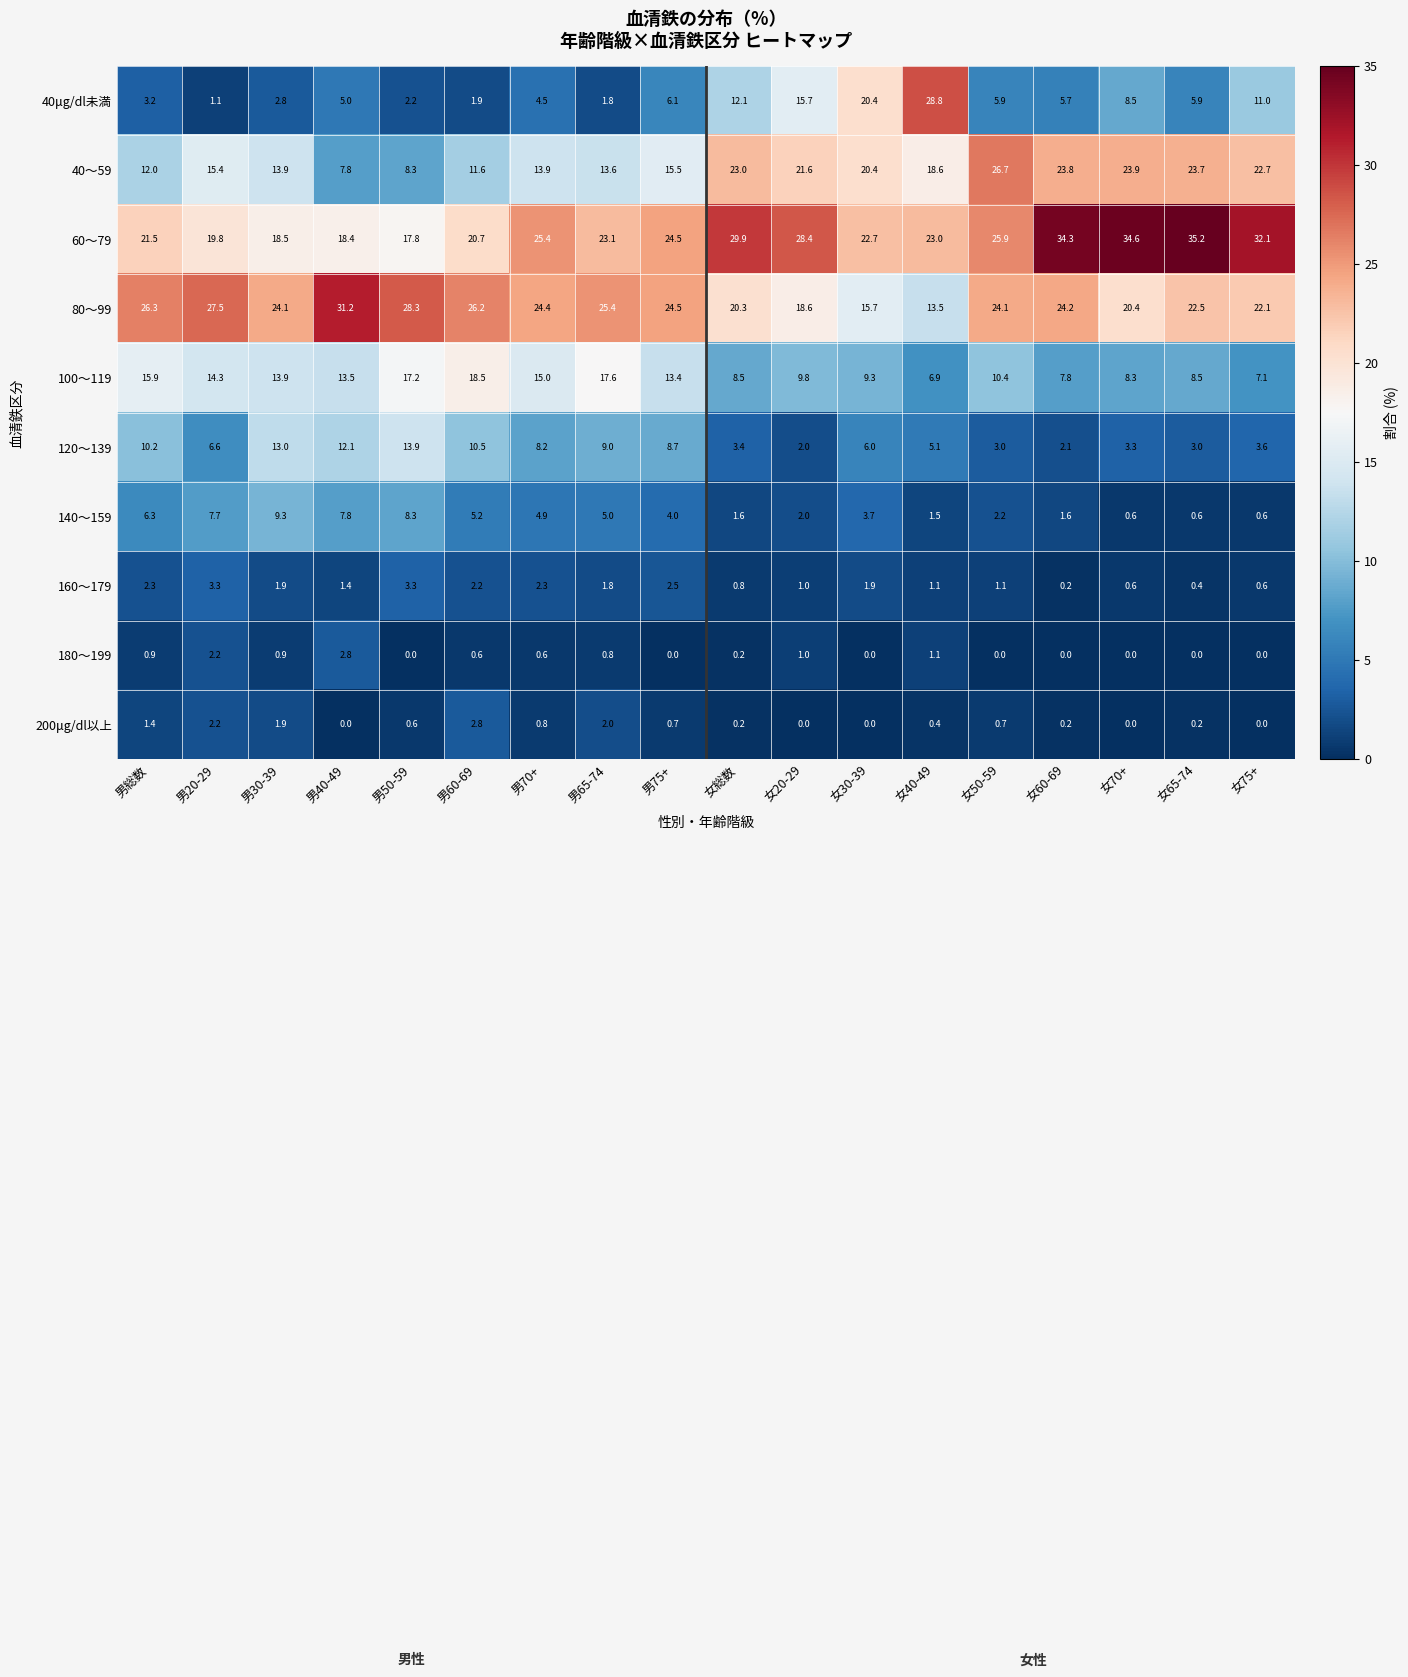

At how many categories does at least one series exceed 2?

18